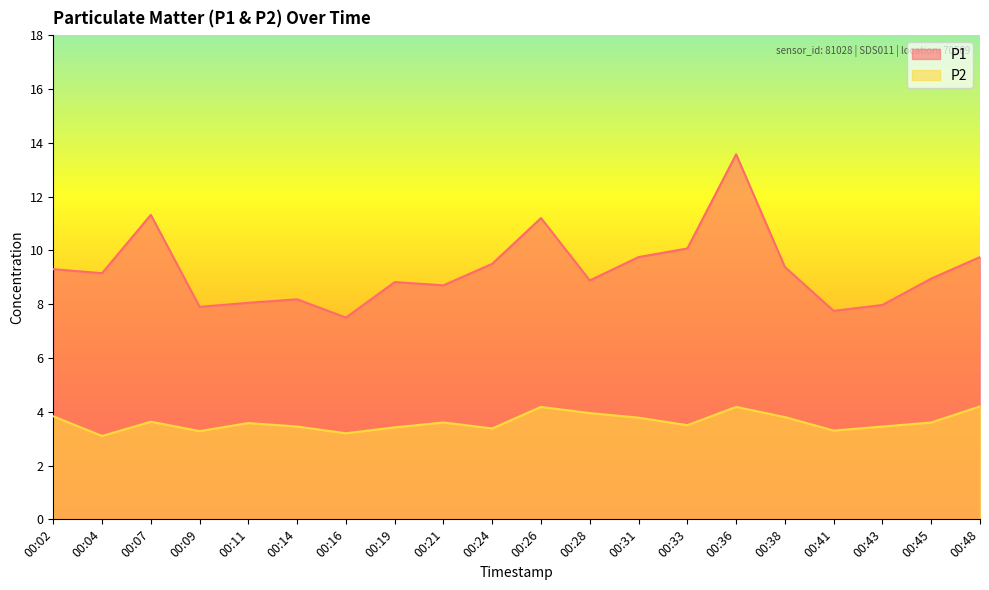

Count the number of categories in the chart.

20